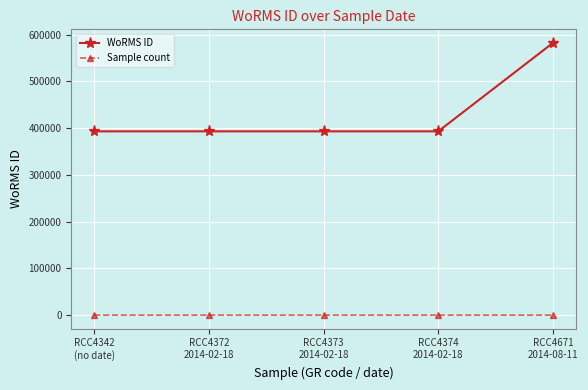

What is the total value across all series at RCC4374
2014-02-18?

393091